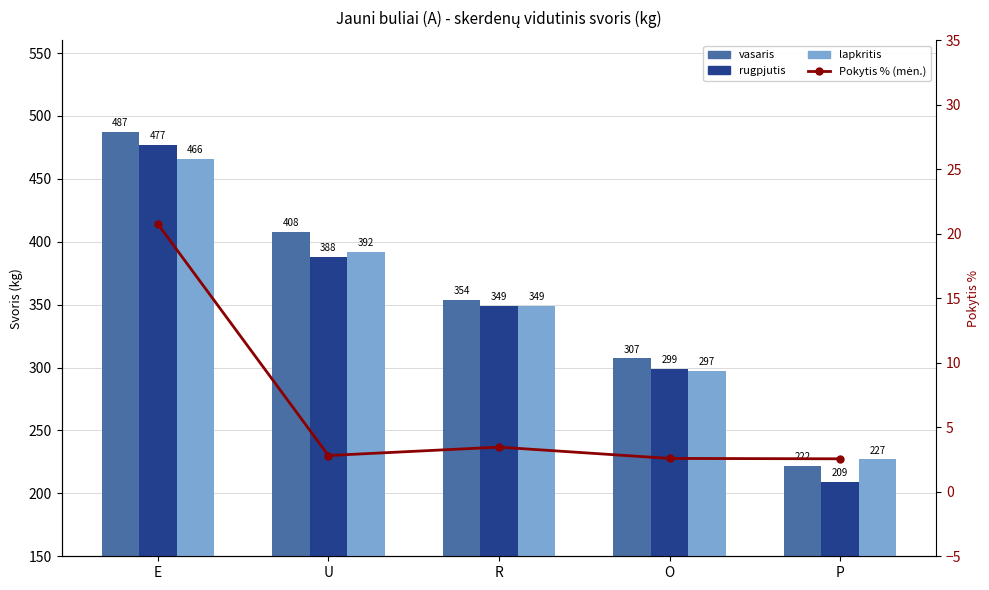

Which series has the largest total across all categories?

vasaris